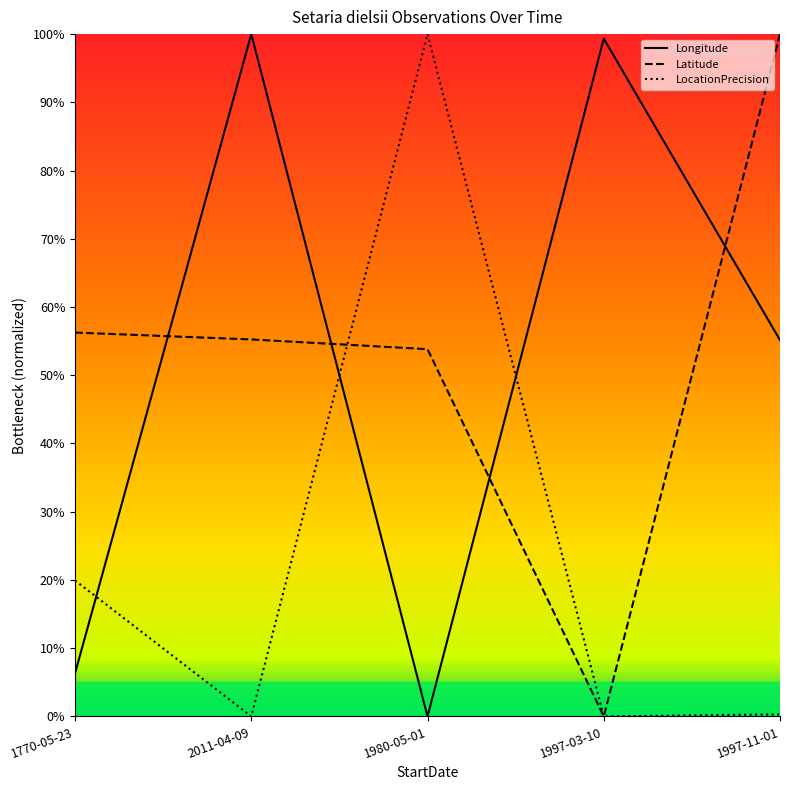

The value of Longitude at 1997-11-01 is 13.2. True or false?

False